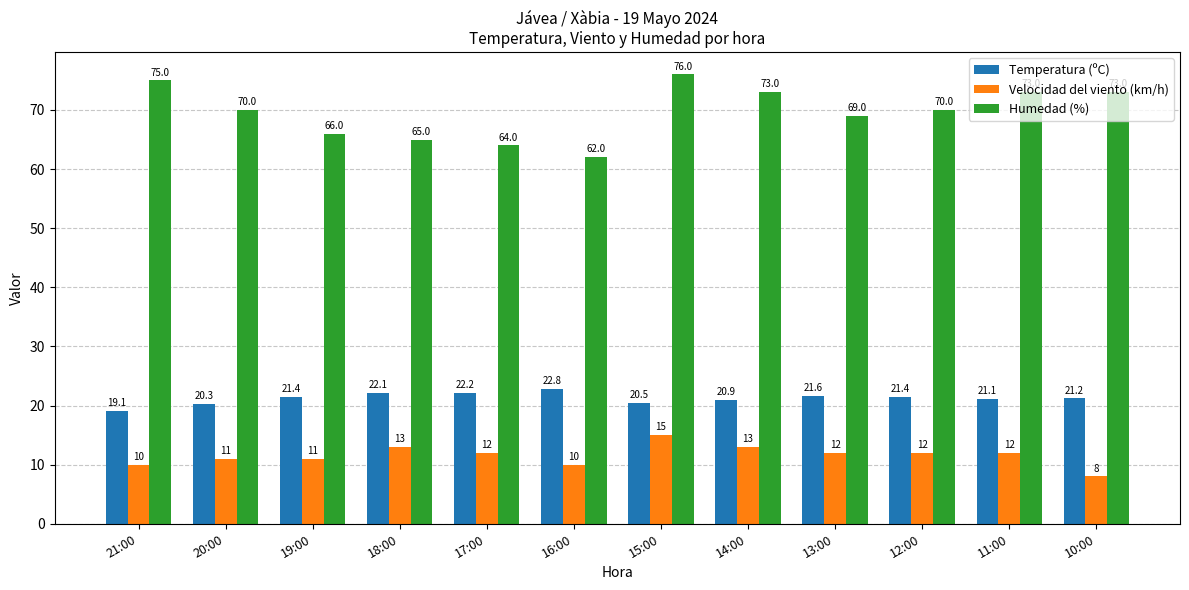

What is the maximum value for Humedad (%)?

76.0